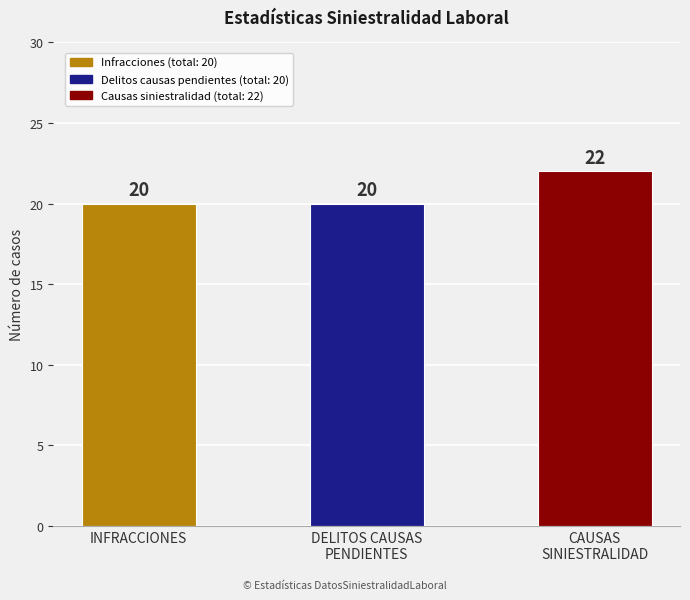

How many values are between 20 and 22?

3